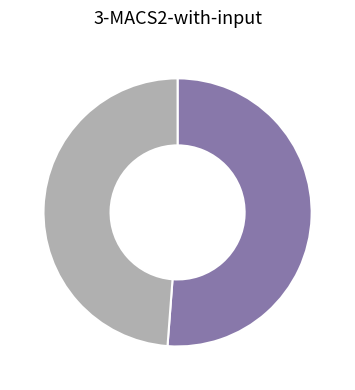

Is there any slice that represents more than half of the pie?

Yes